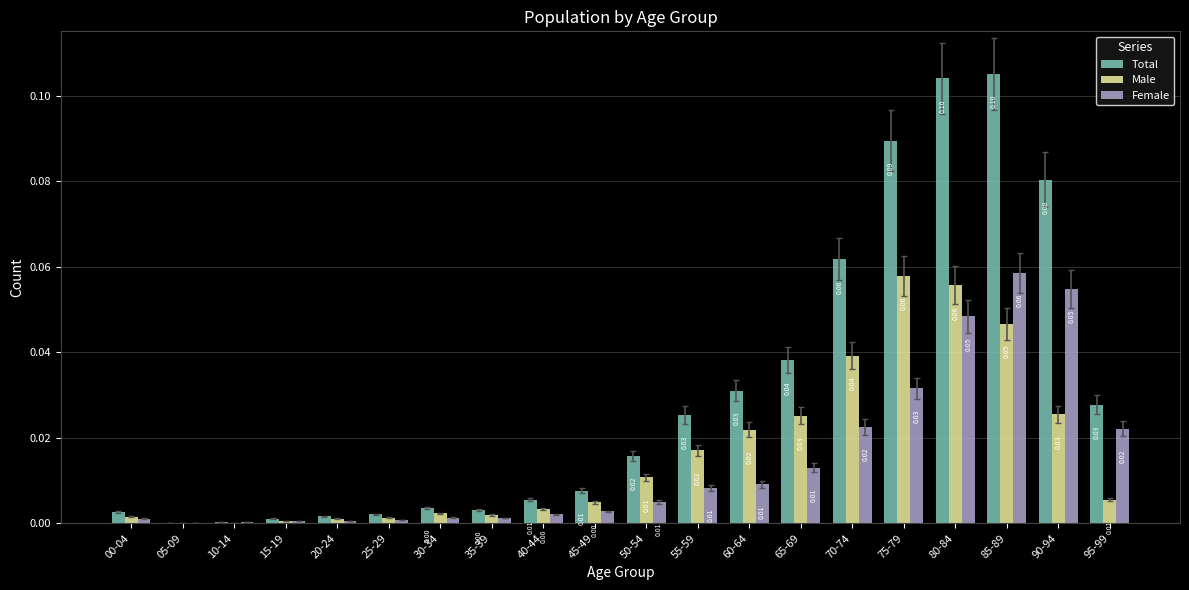

Is the value of Female at 30-34 greater than the value of Male at 65-69?

No